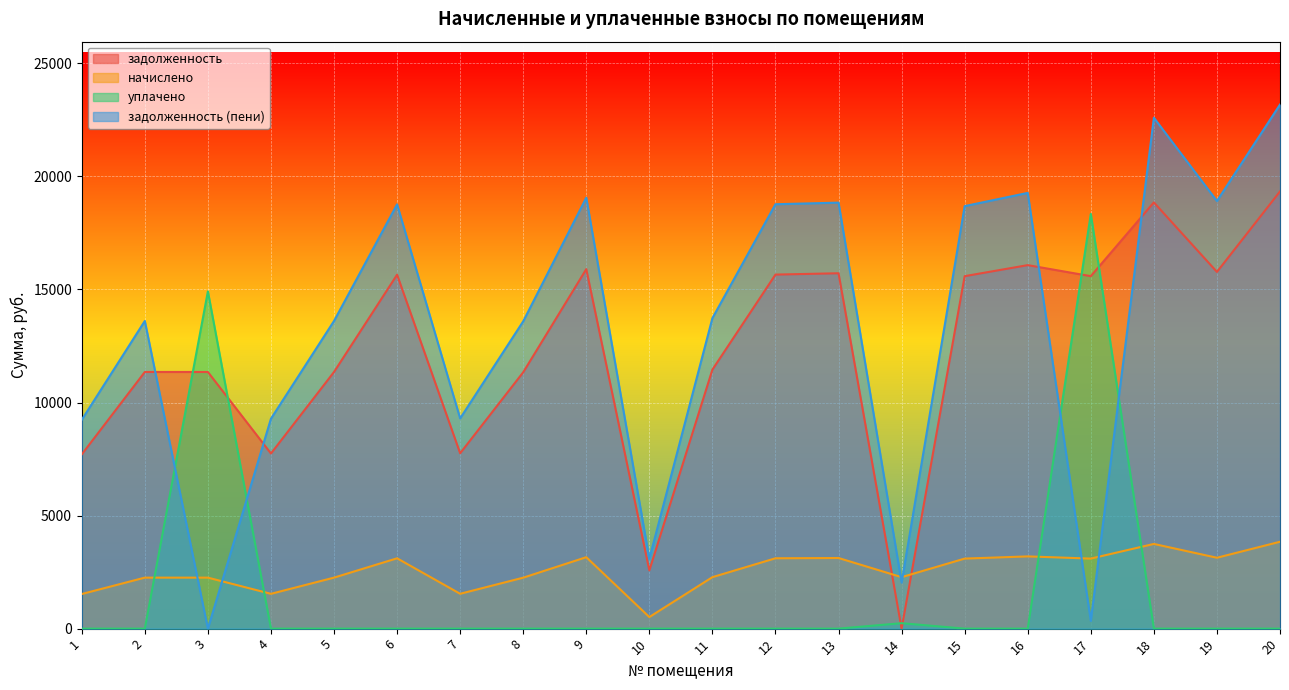

What is the maximum value shown in the chart?

23176.7